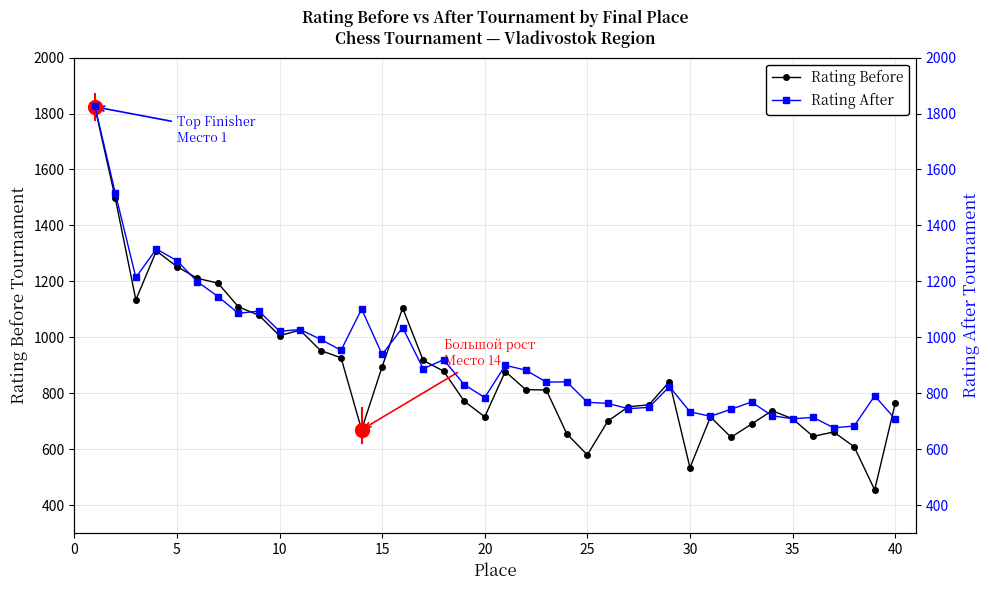

The value of Rating Before at 10 is 1006. True or false?

True